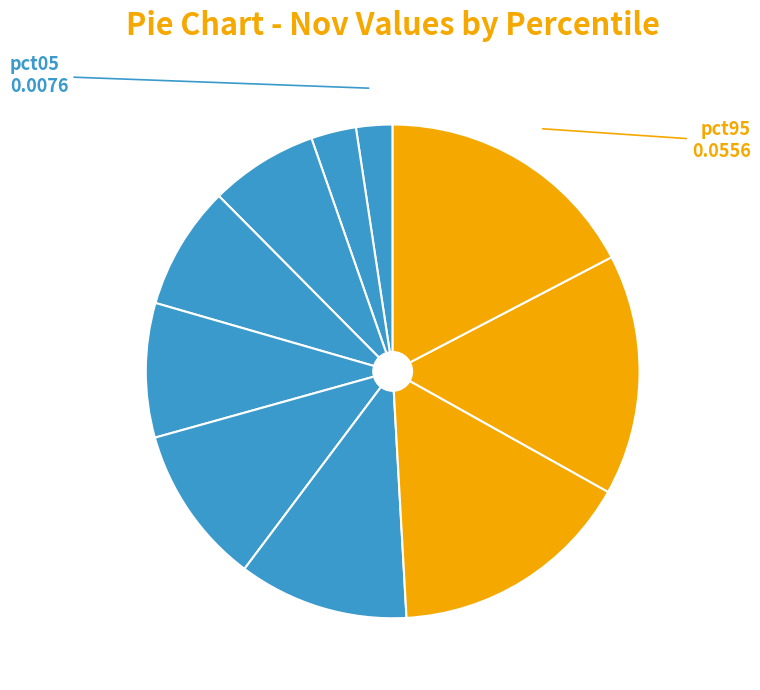

Count the number of slices in the pie.

10